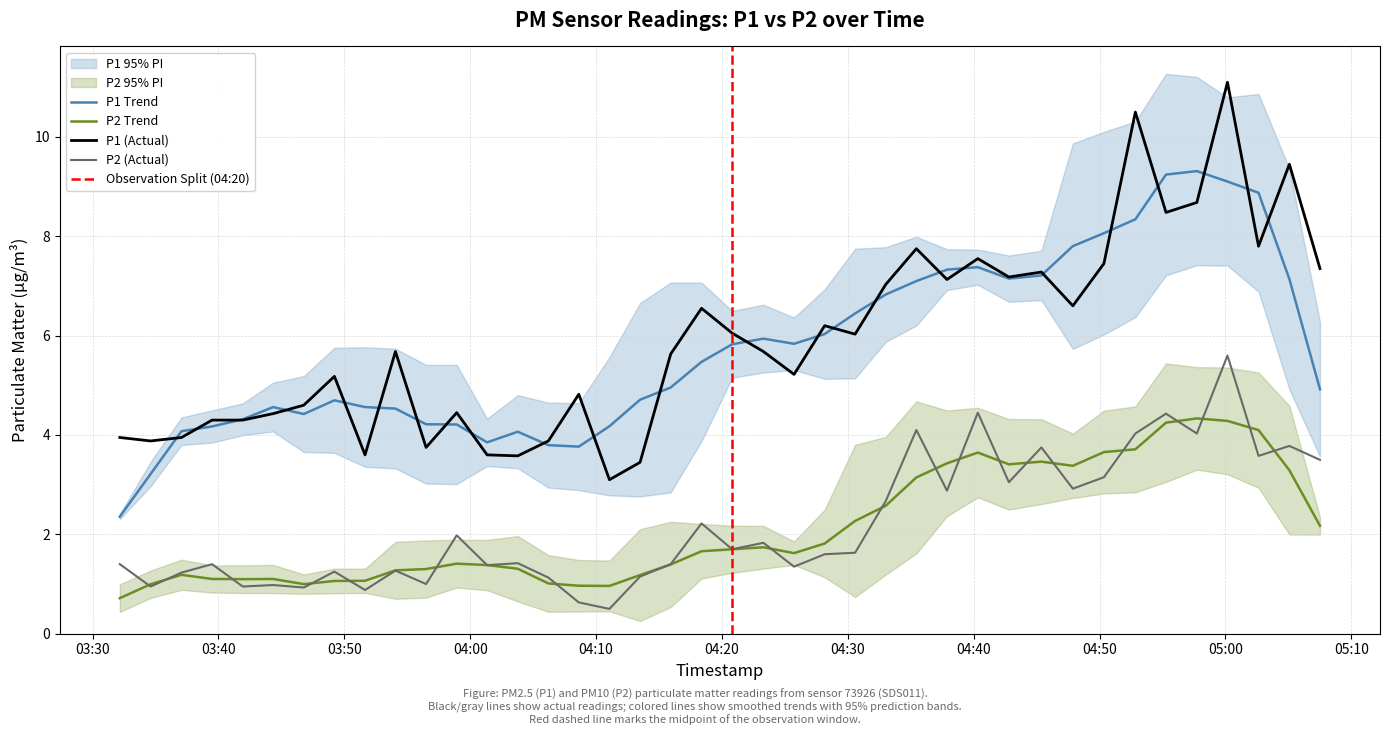

Is the value of P2 at 29 greater than the value of P1 at 19?

No